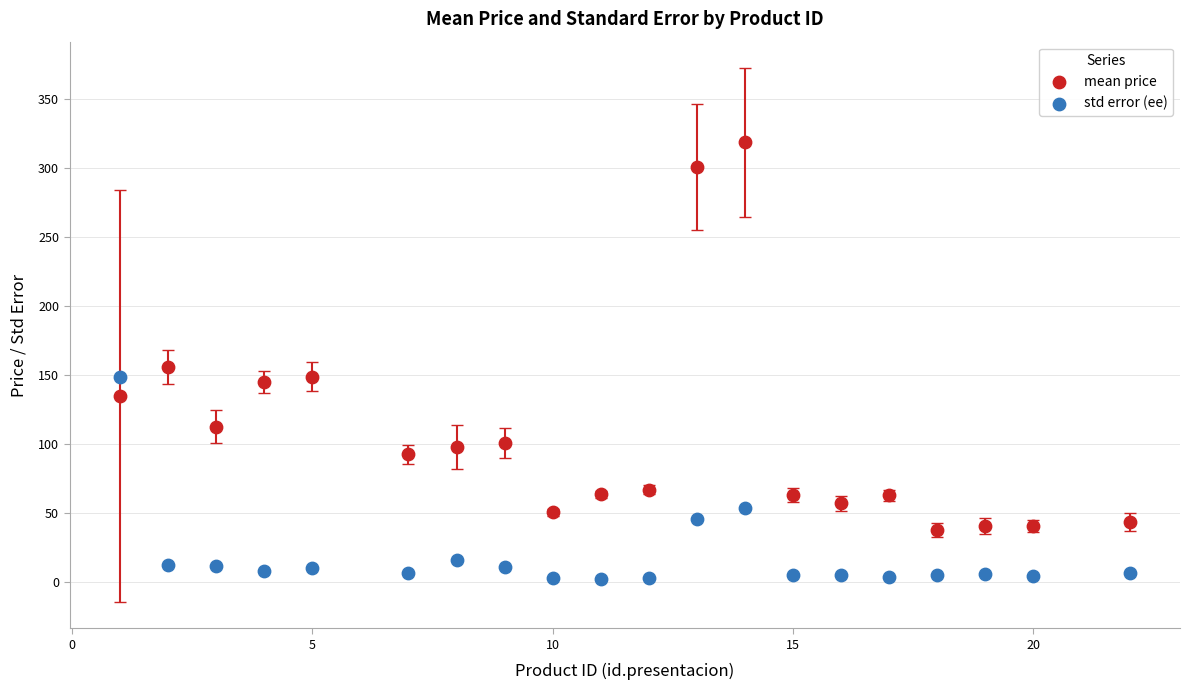

Across all data points, what is the range of Y values (max minus min)?

316.0